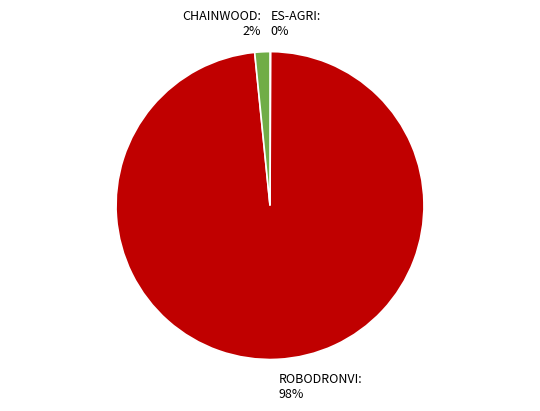

What percentage is the CHAINWOOD slice, to the nearest percent?

2%